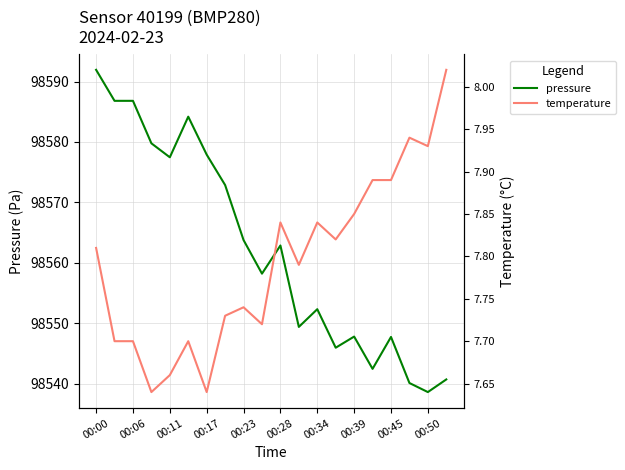

What is the difference between the maximum and minimum values in the temperature series?

0.4